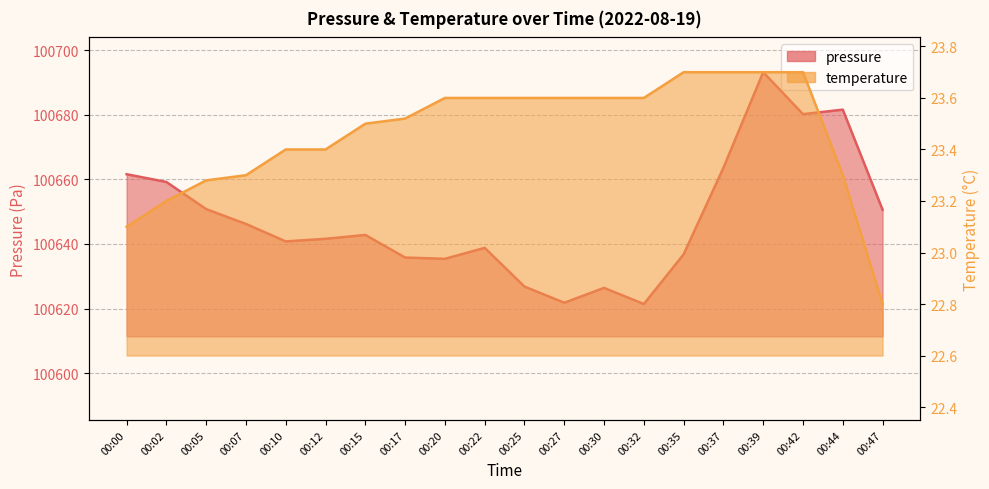

True or false: pressure has a value of 100663.6 at 00:37.

True